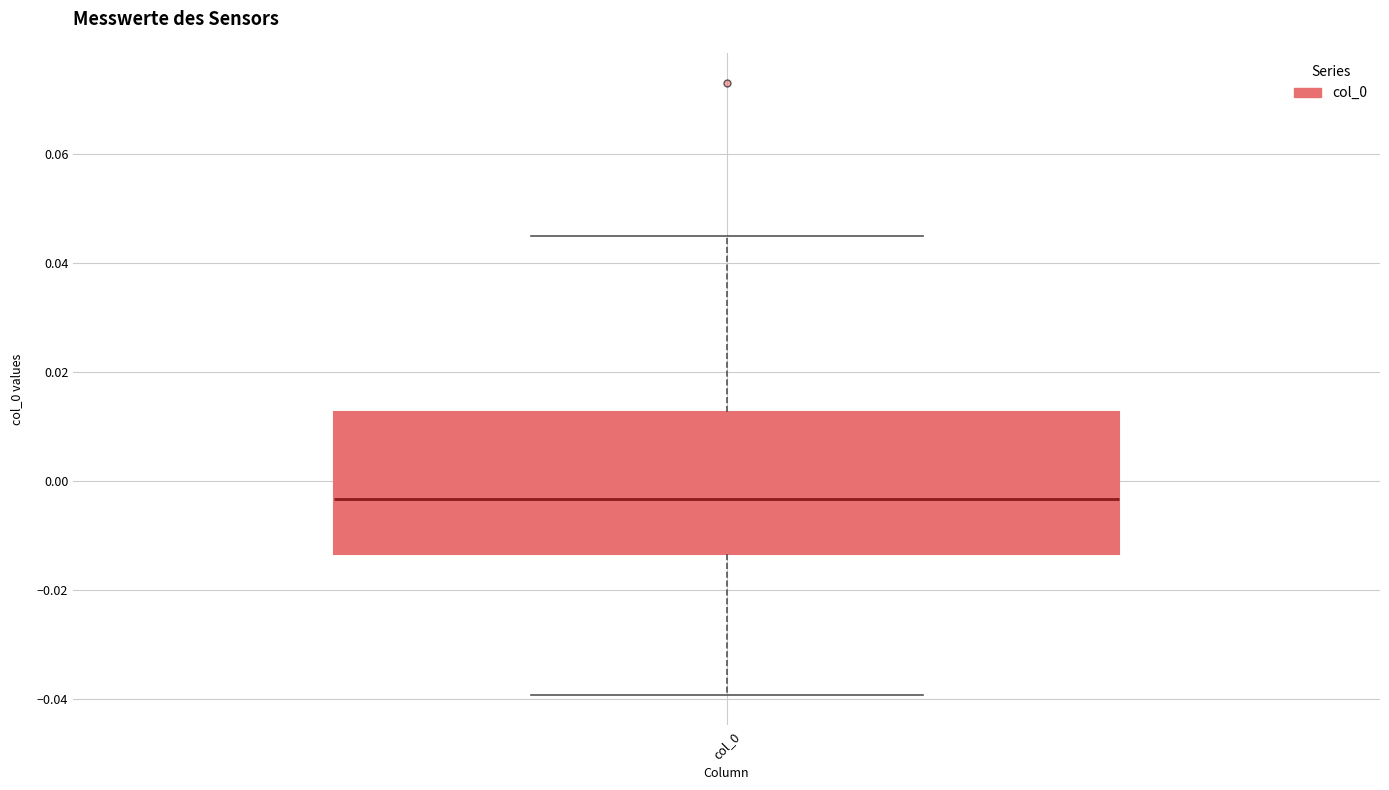

Where does the upper whisker of the box for col_0 end on the y-axis? The values are not printed on the chart, so give them approximately, as read against the axis.

0.046